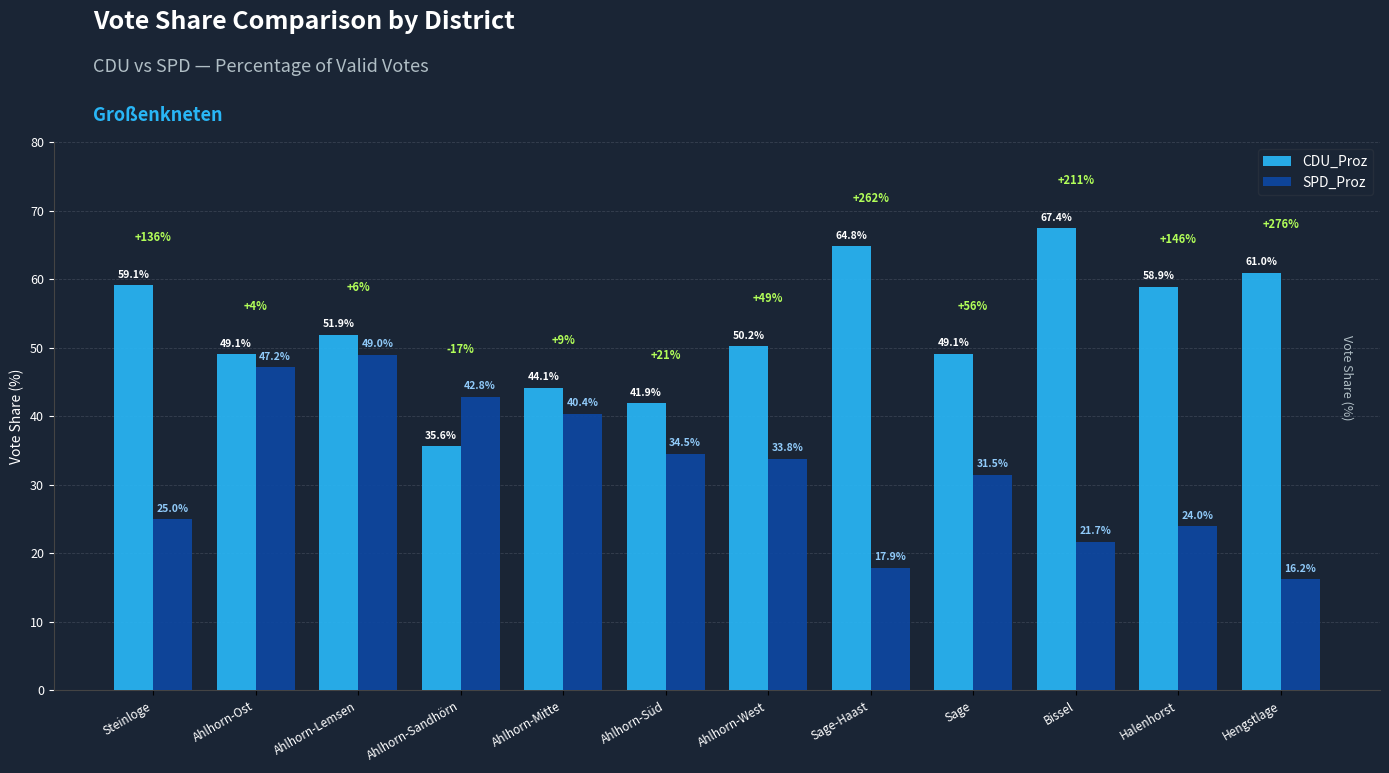

What is the highest value of the SPD_Proz series?

49.0